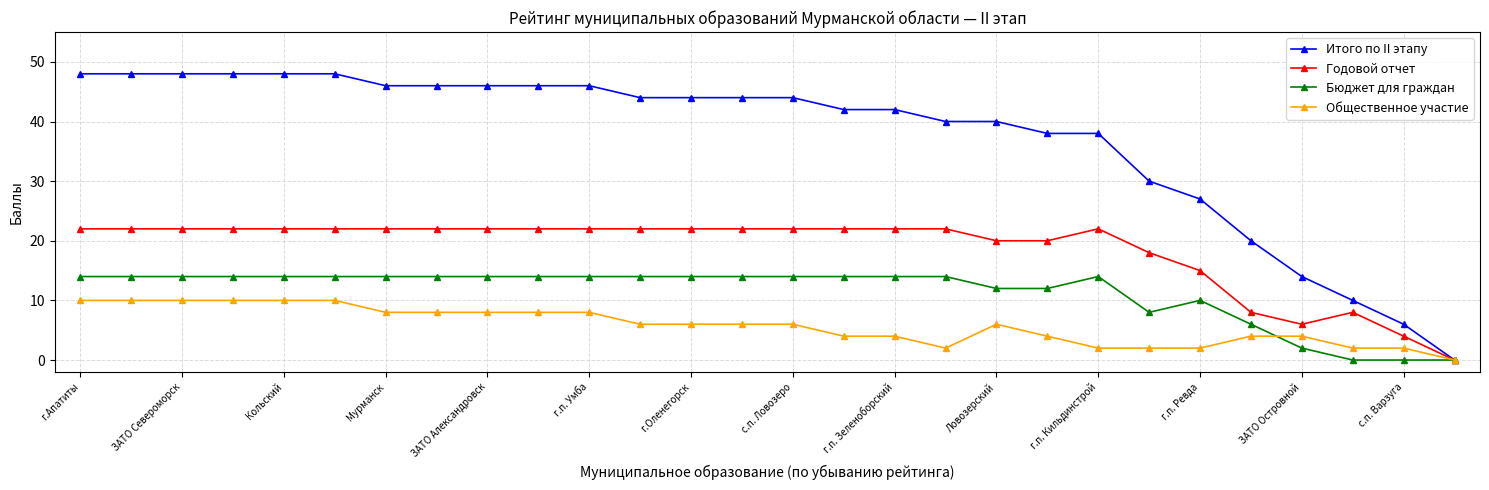

How many distinct data groups are displayed?

4